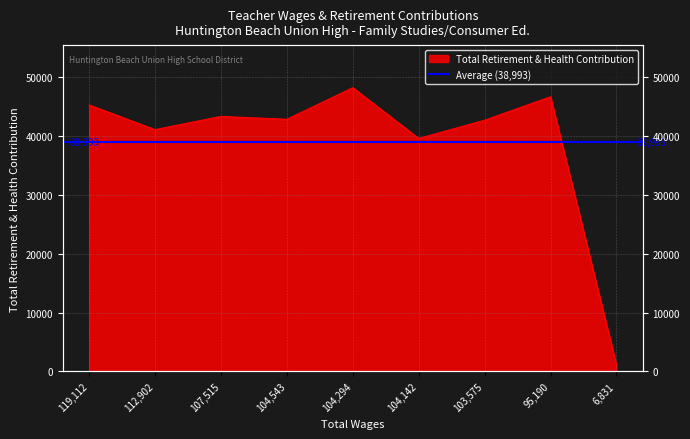

Where is the first local maximum?

107515.0